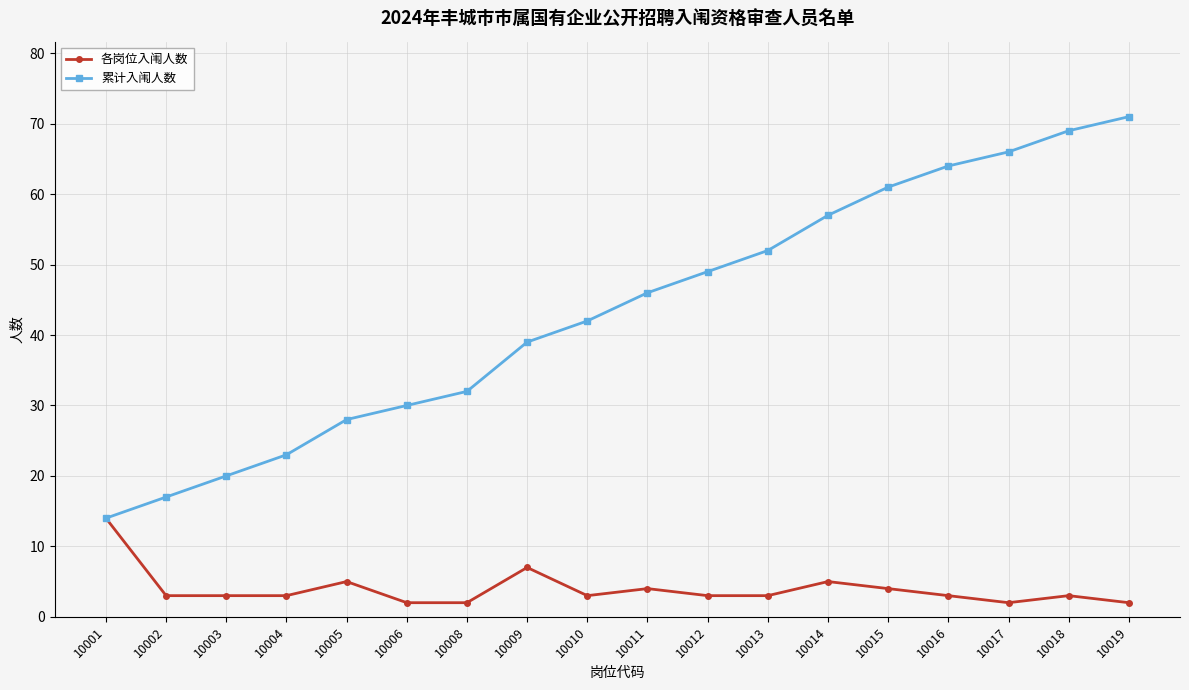

What is the spread (max minus min) of values at 10015?

57